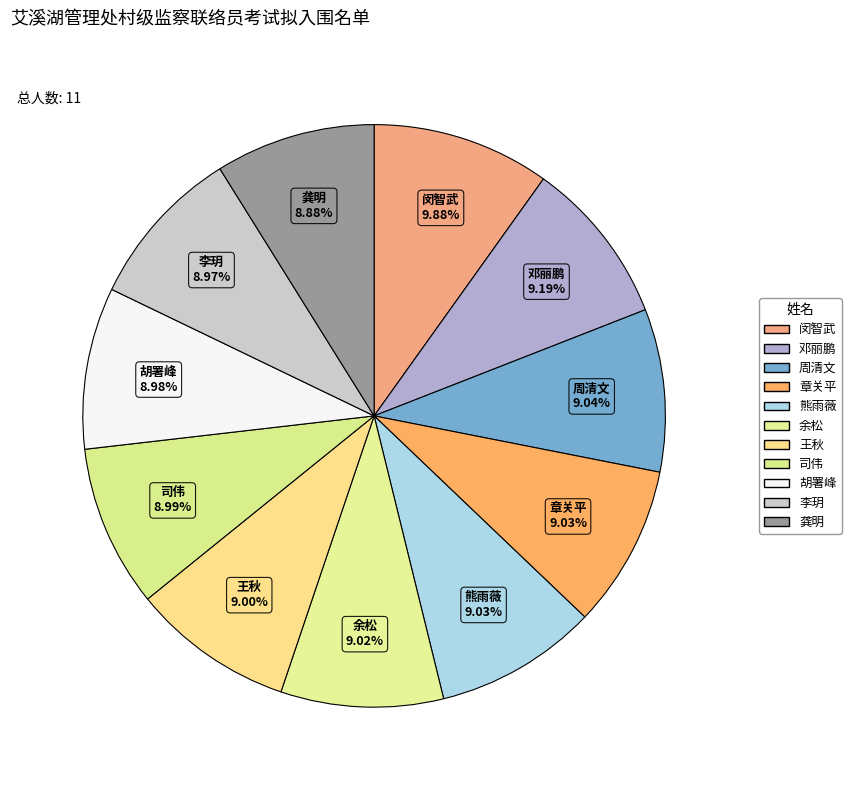

To the nearest percent, what is the average slice percentage?

9%